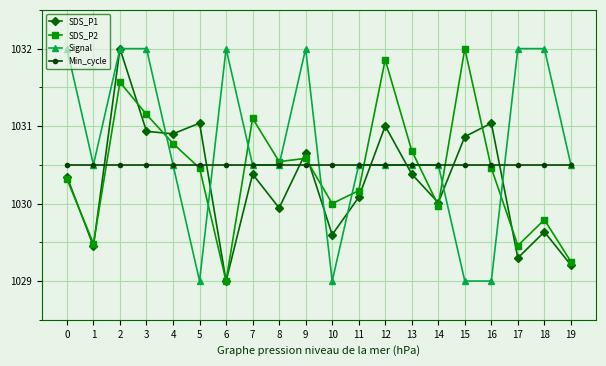

The SDS_P1 series shows 1030.7 at 9. True or false?

True